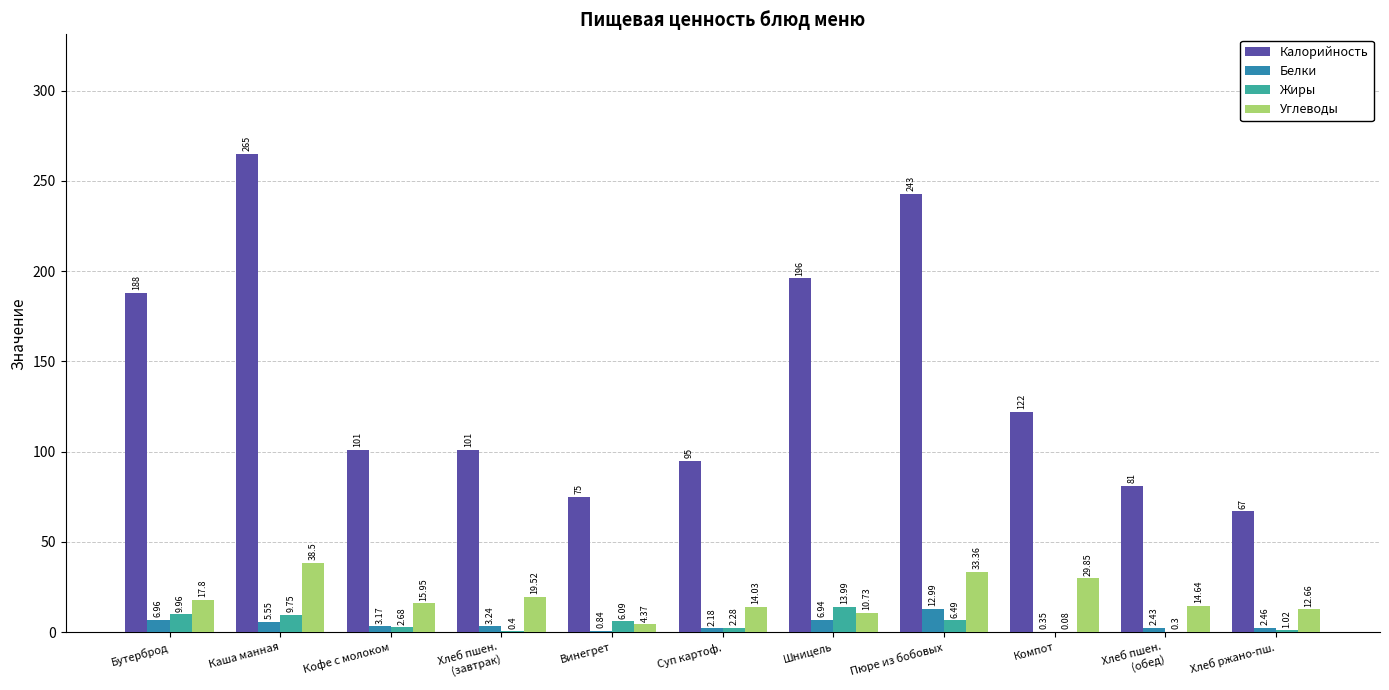

Is it true that Калорийность equals 67.0 at Хлеб ржано-пш.?

True